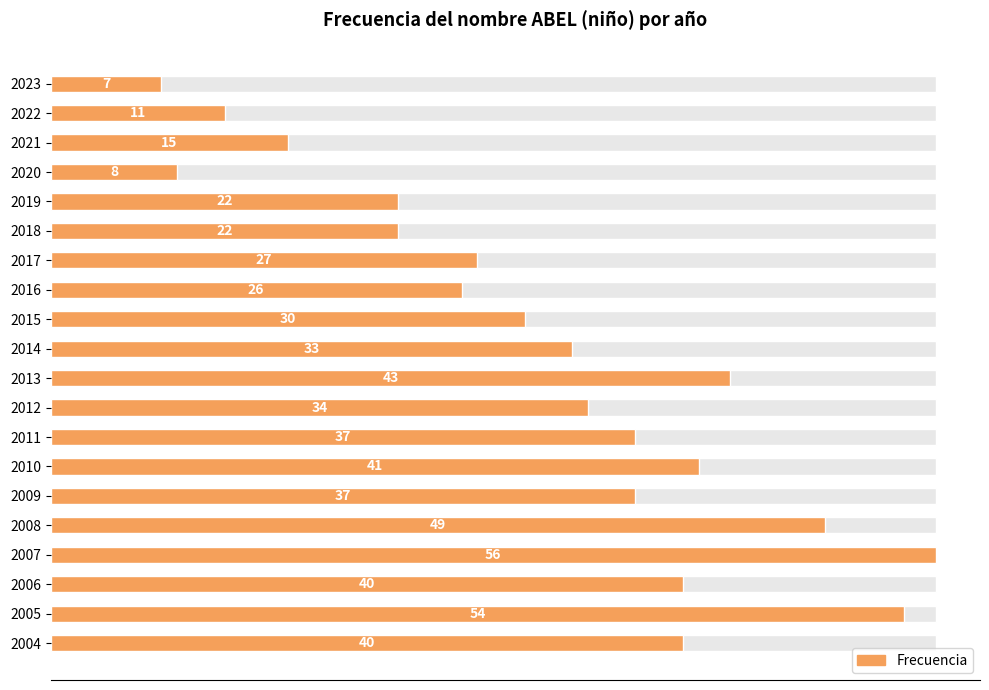

Which has a higher value, 17 or 15?

15